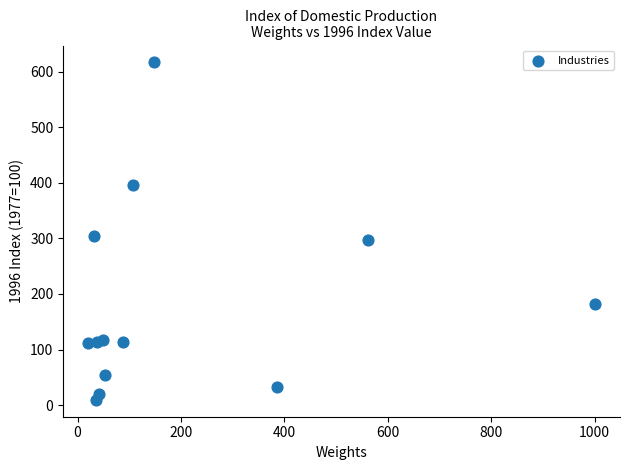

What is the range of Y values (max minus min)?

606.8